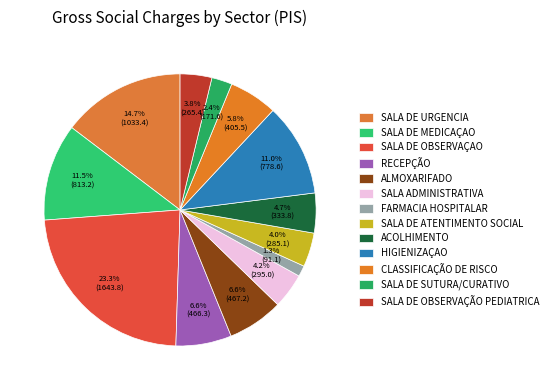

How many segments does this pie chart have?

13